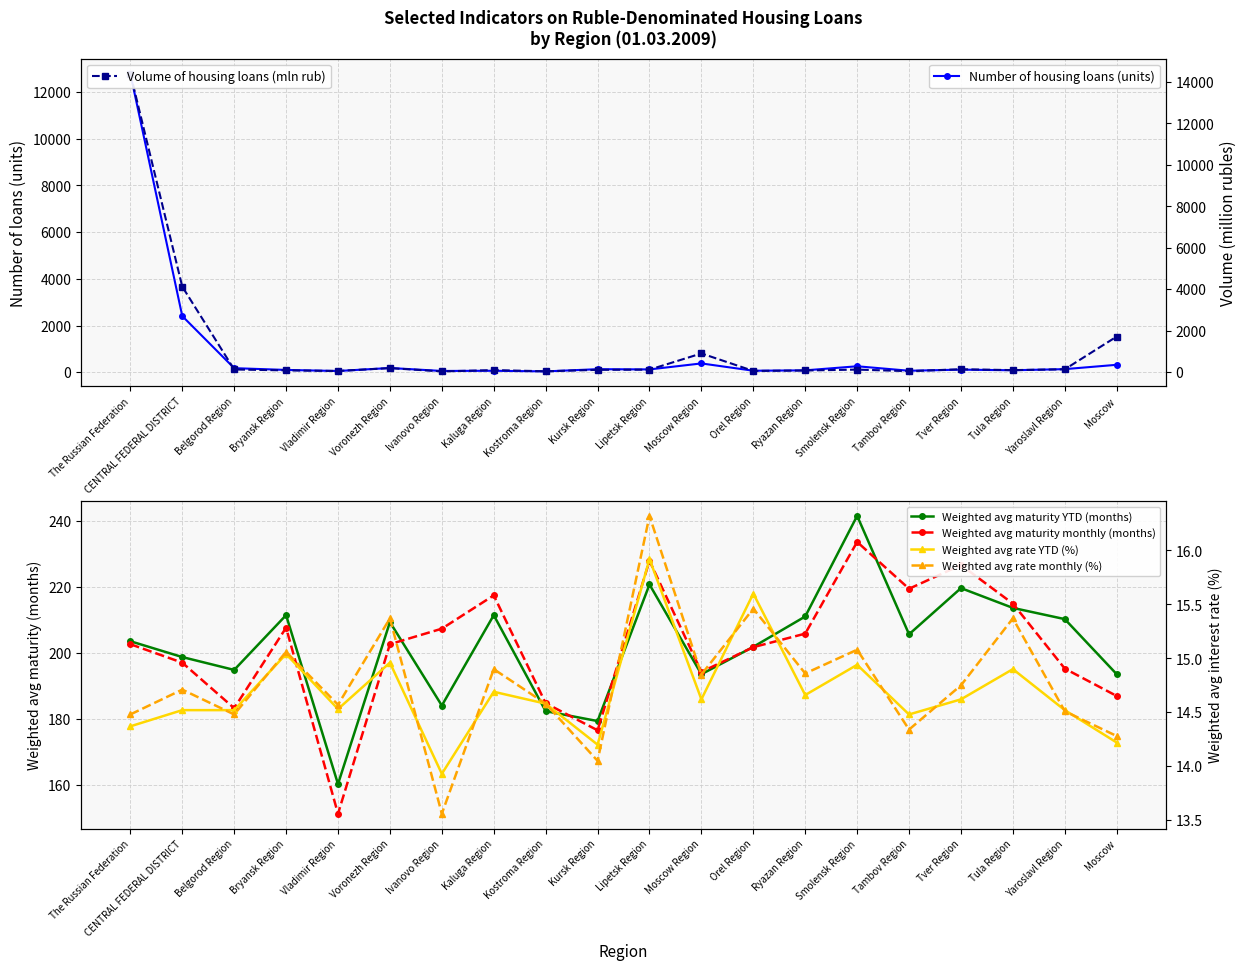

At which category is the sum across all series the highest?

The Russian Federation